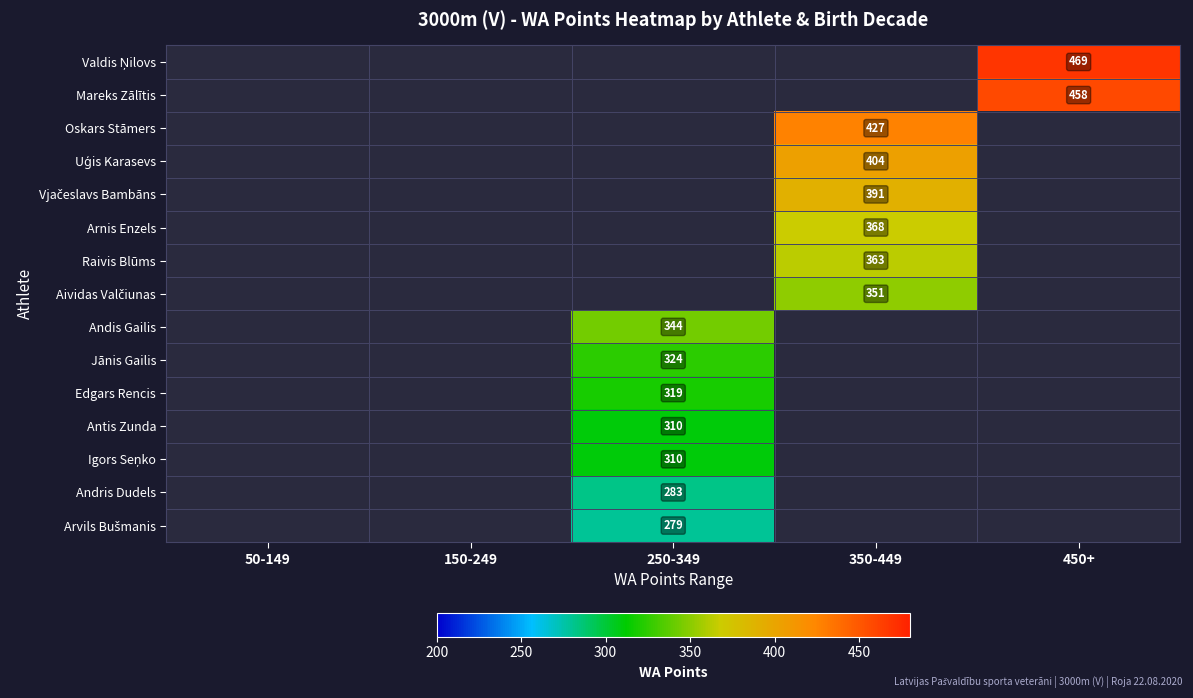

The value of Raivis Blūms at 350-449 is 236. True or false?

False